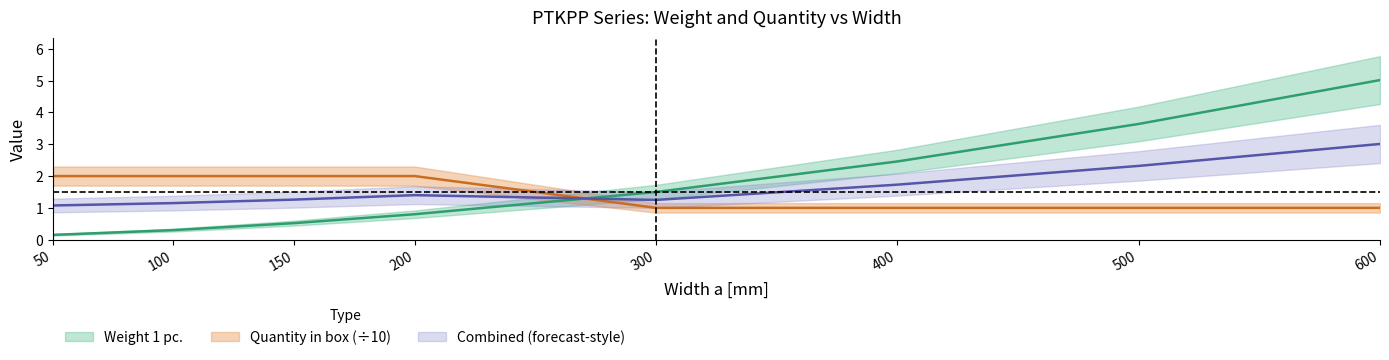

Which has a higher value, 400 or 50?

400